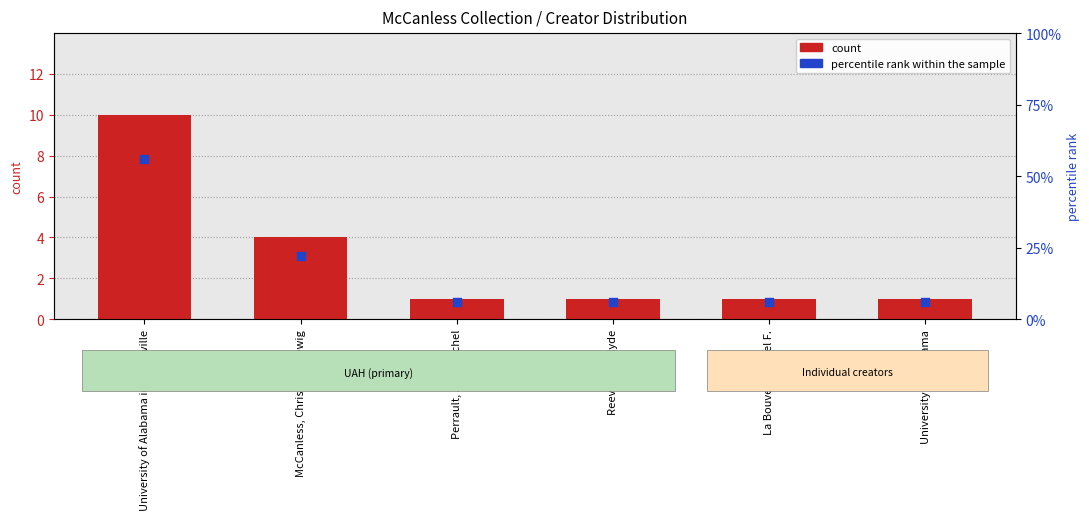

What are all the series names shown in the legend?

count, percentile rank within the sample